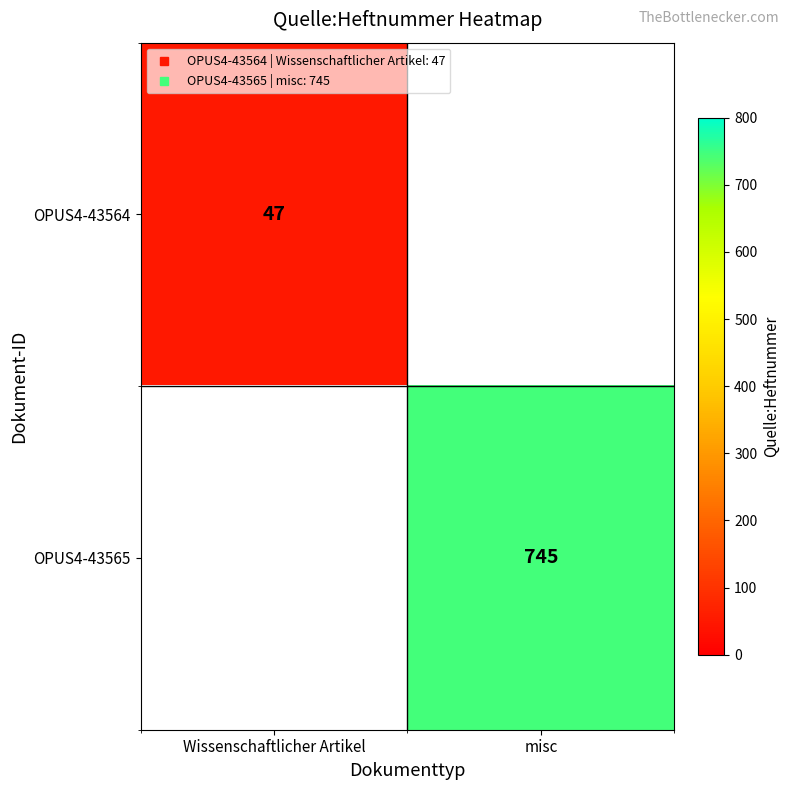

How many values in OPUS4-43565 are above zero?

1